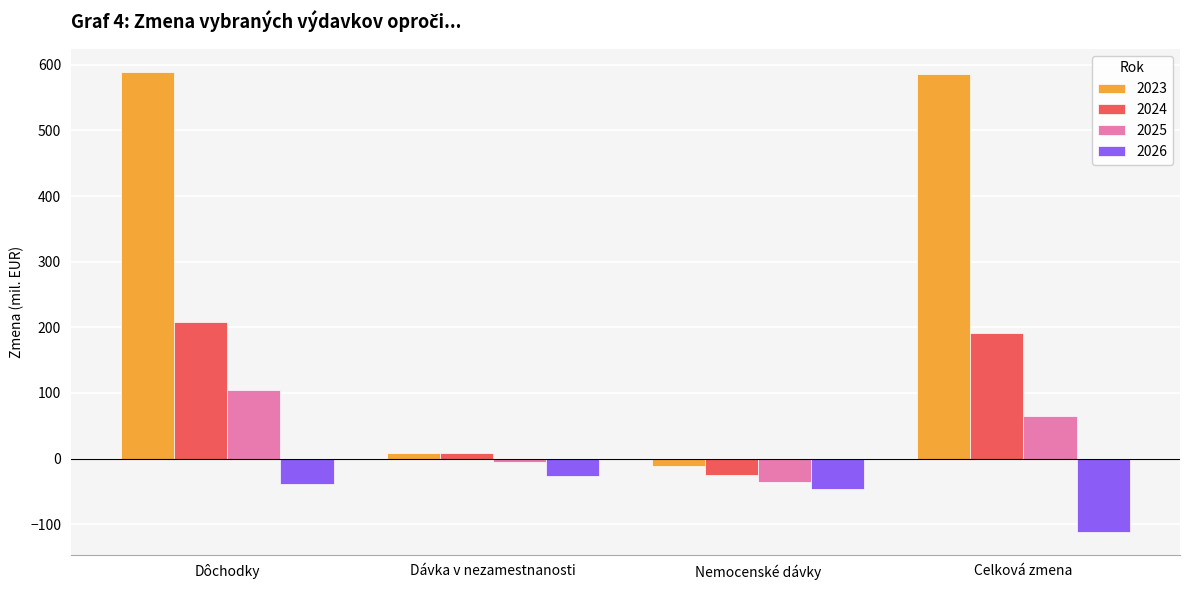

Which category has the highest value in the 2025 series?

Dôchodky